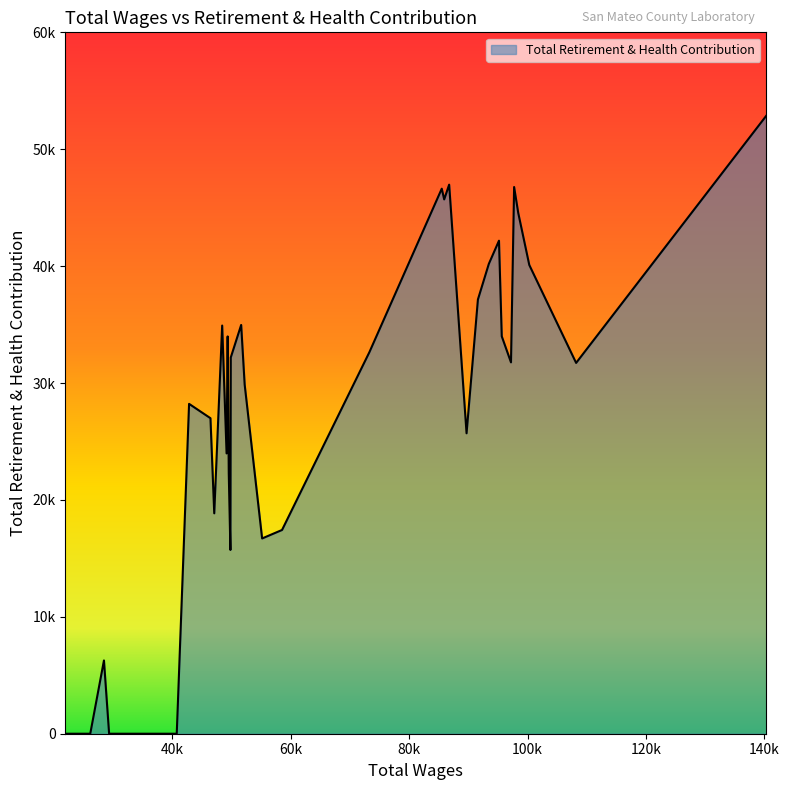

Is this an area chart (filled region under the line)?

Yes